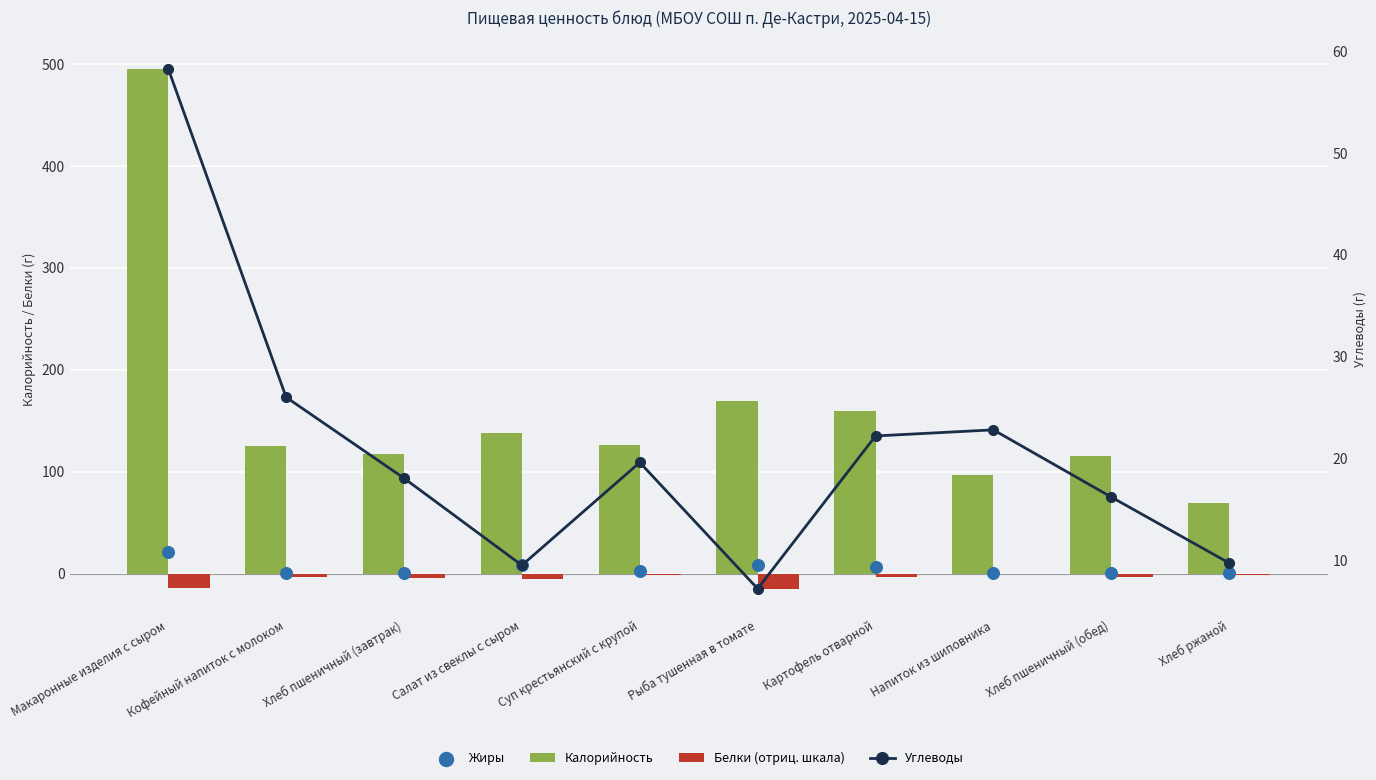

Which series has the largest total across all categories?

Калорийность